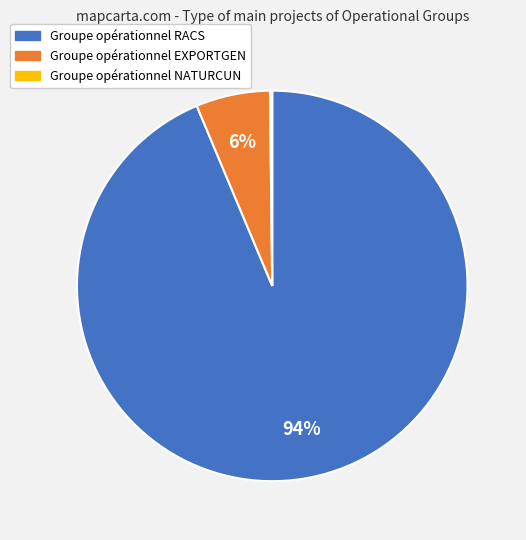

Does Groupe opérationnel RACS account for over 50% of the chart?

Yes